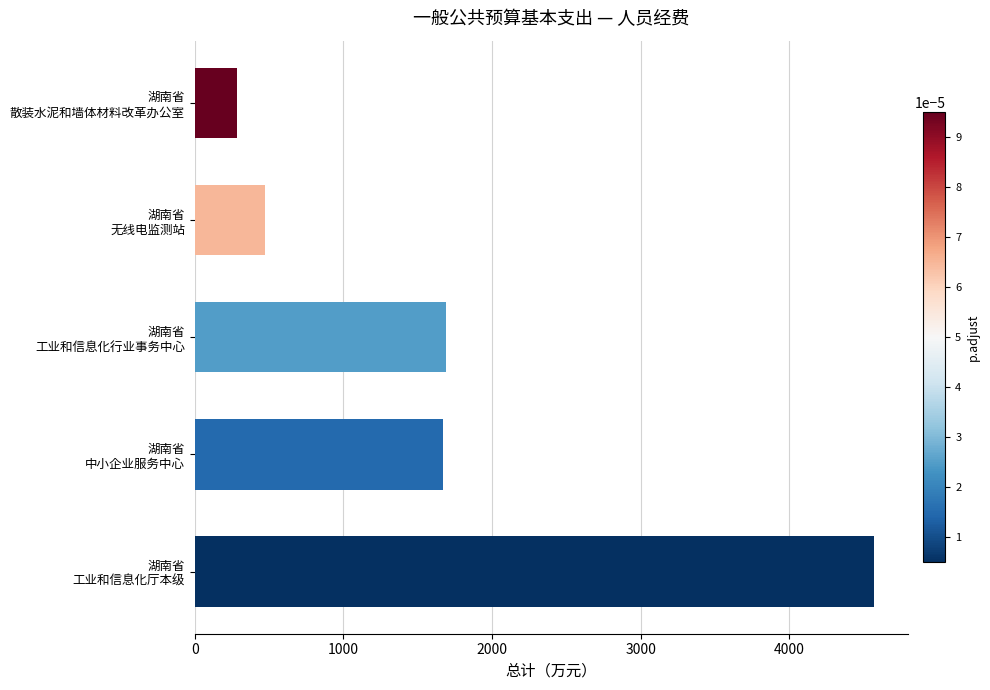

What is the average value?

1736.9